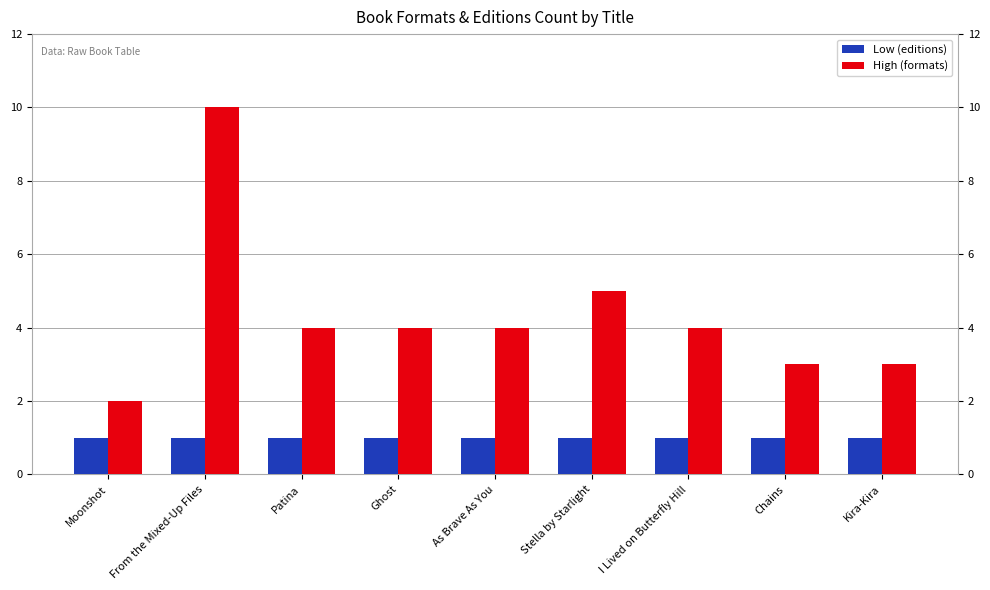

Rank the series by their average value, from lowest to highest.

Low (editions), High (formats)